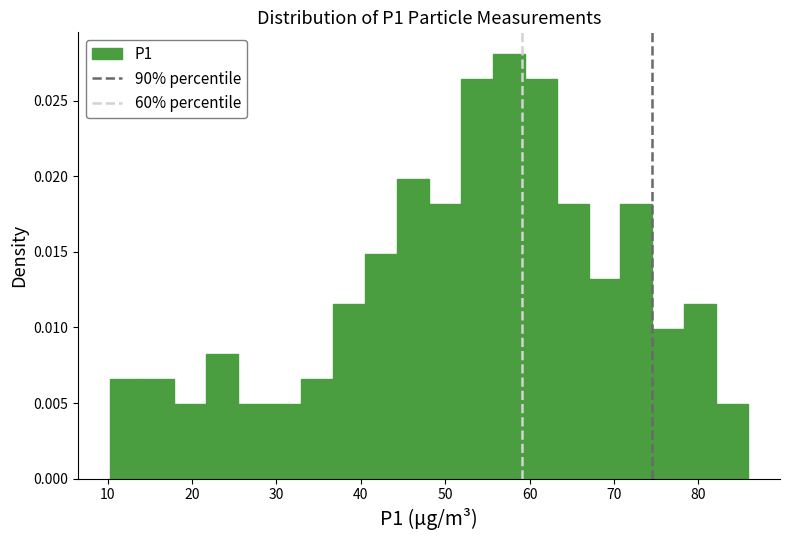

Around what value on the x-axis is the tallest bar? Give the approximate position of its centre, as read against the axis.

58